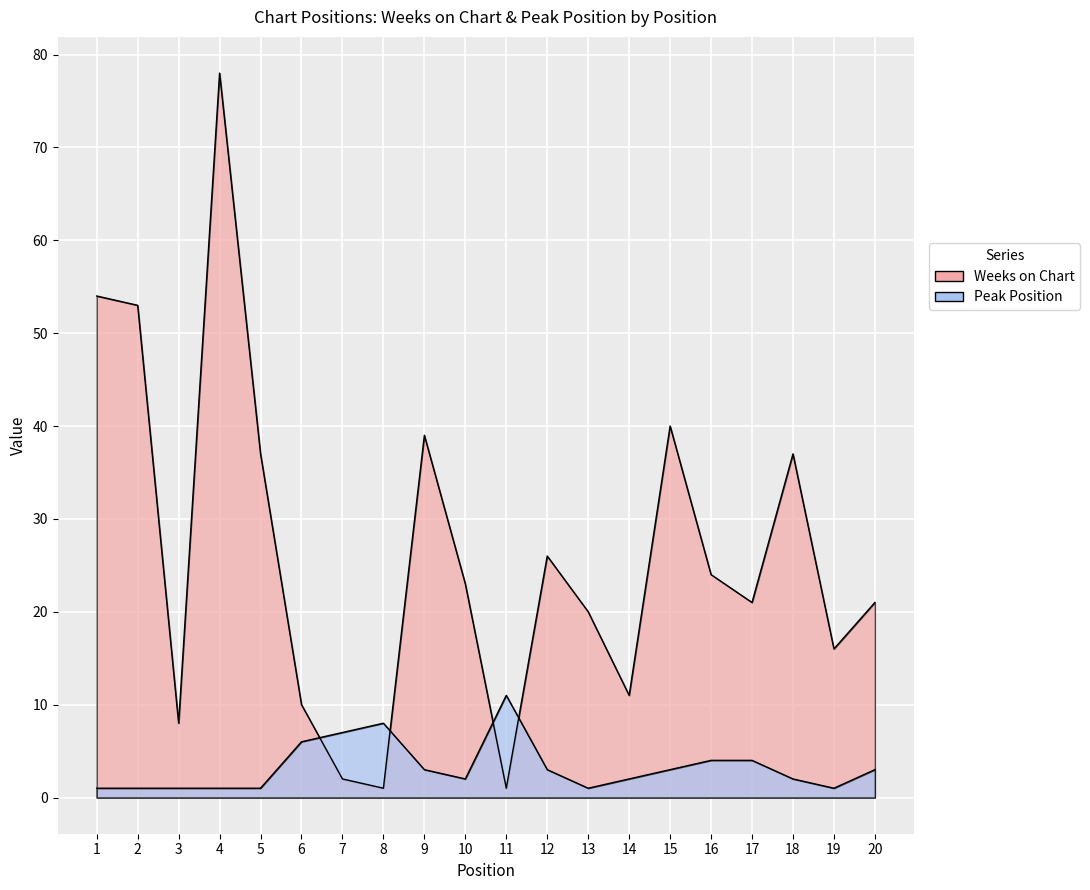

Rank the series at 10 from highest to lowest value.

Weeks on Chart, Peak Position